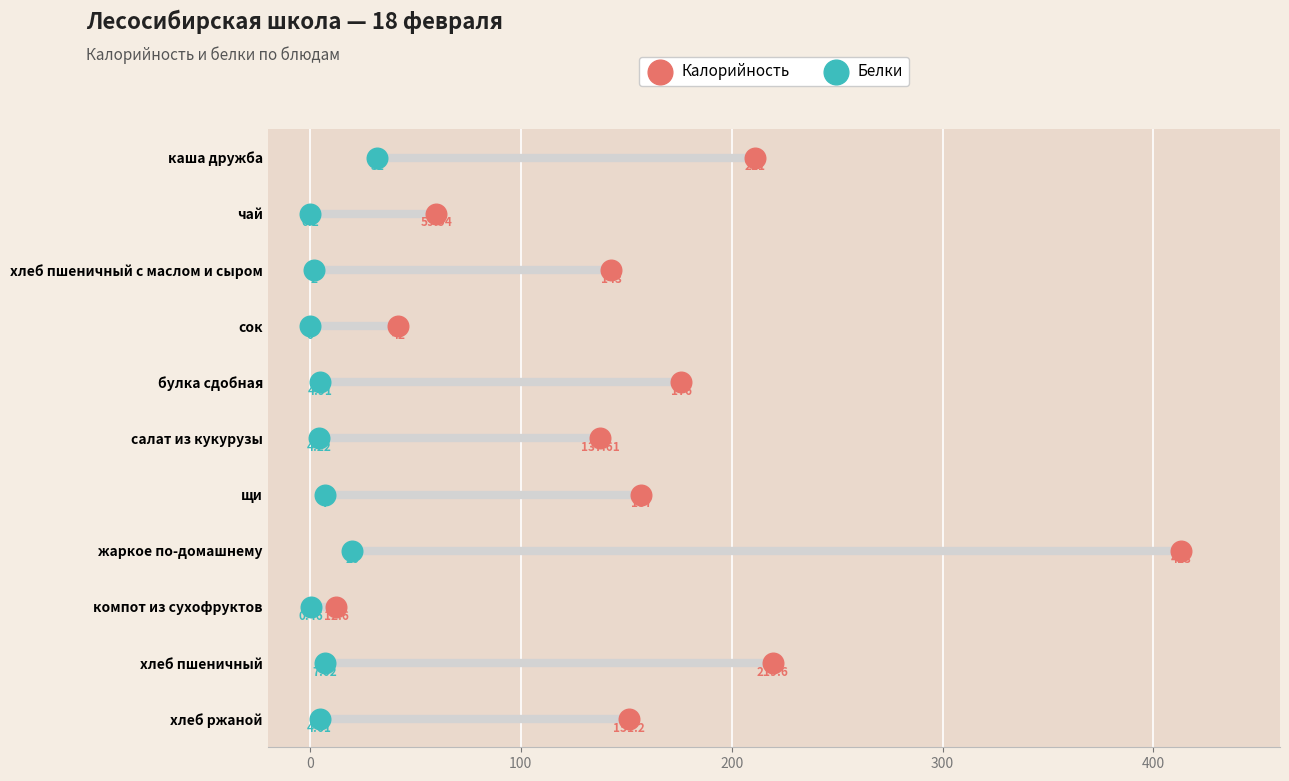

Which series has the largest total across all categories?

Калорийность